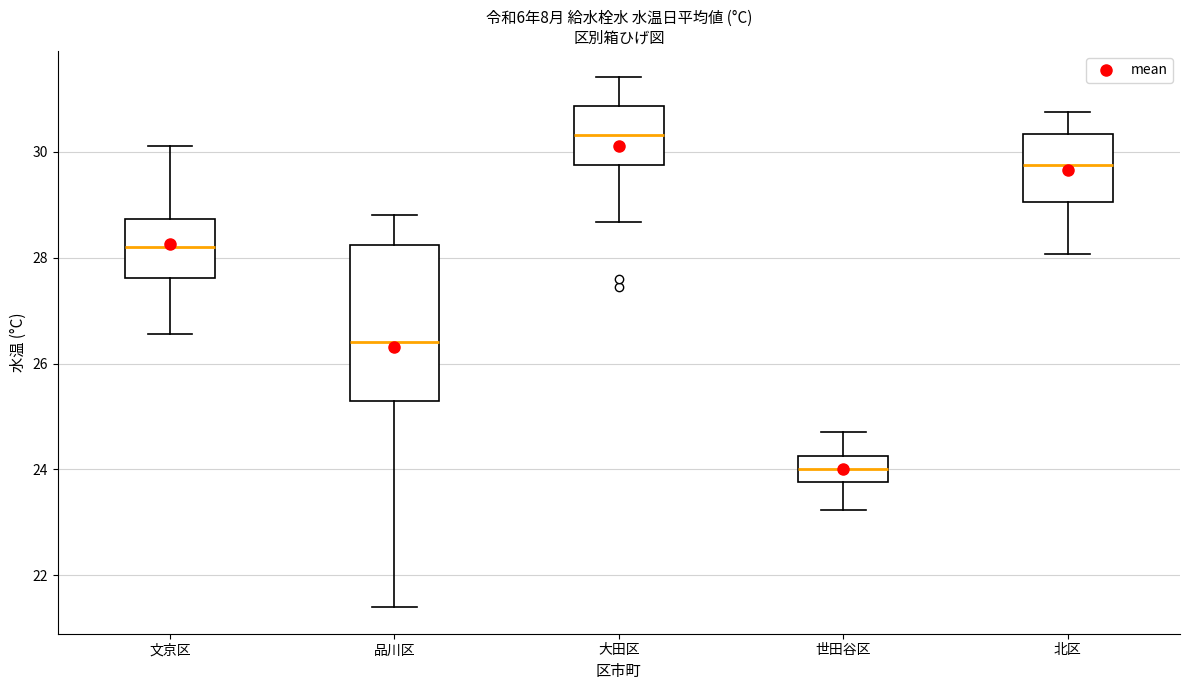

Where does the upper whisker of the box for 品川区 end on the y-axis? The values are not printed on the chart, so give them approximately, as read against the axis.

28.8